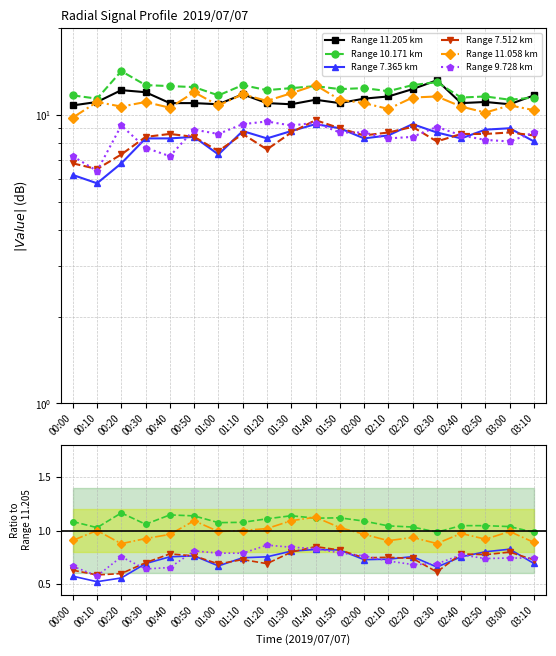

At which label does Range 7.512 km reach its minimum?

00:10